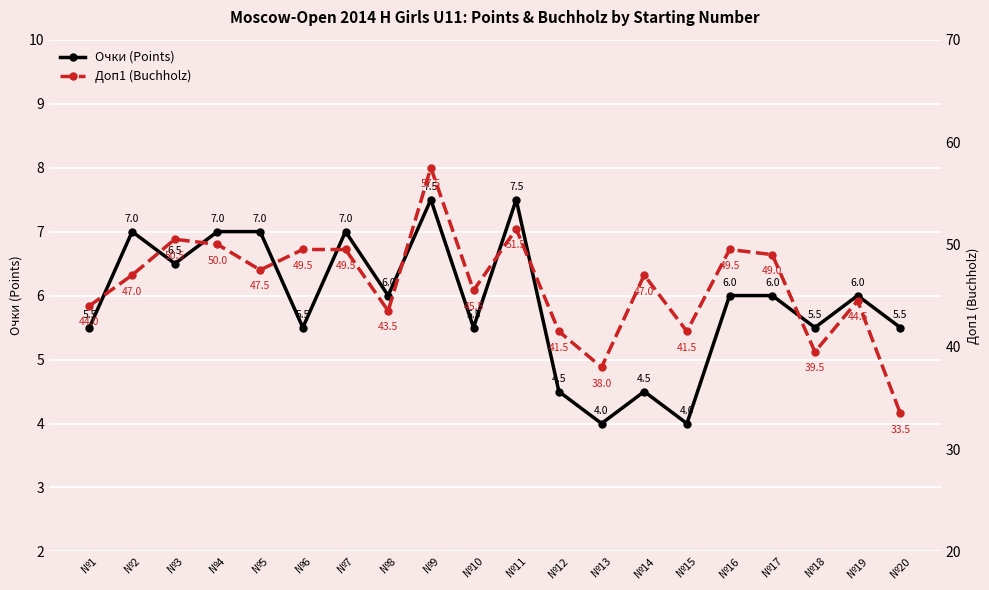

How many data points in Очки (Points) are less than 6?

9